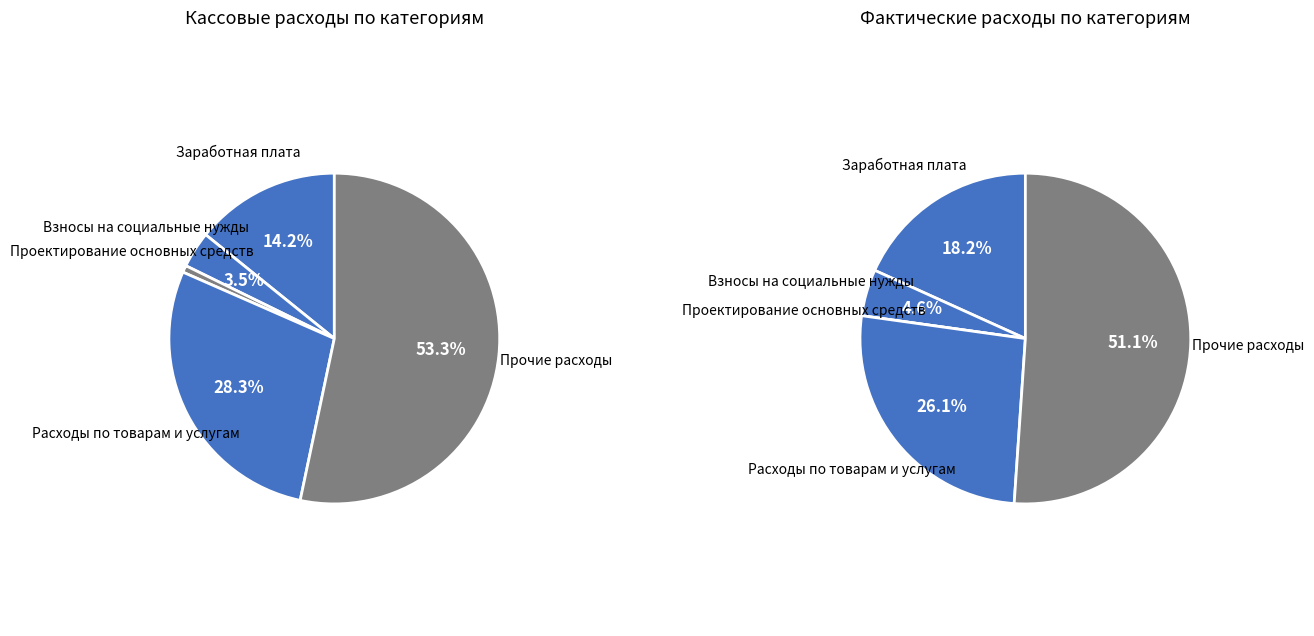

Is there any slice that represents more than half of the pie?

Yes